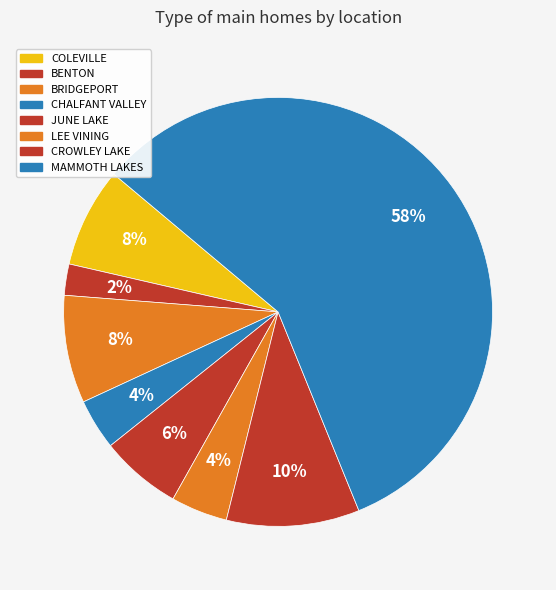

What percentage is the JUNE LAKE slice, to the nearest percent?

6%